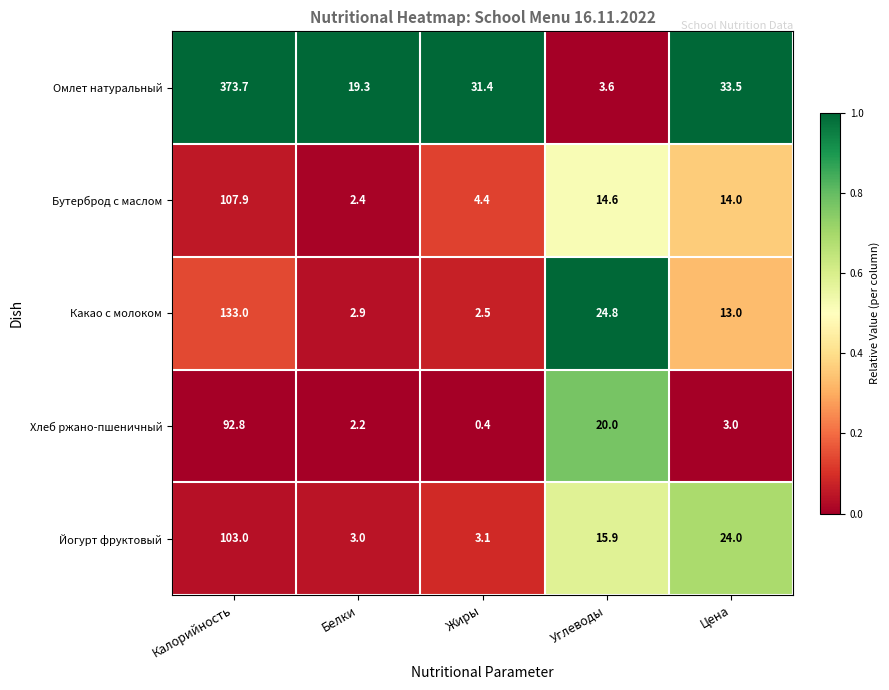

The value of Какао с молоком at Жиры is 1.4. True or false?

False